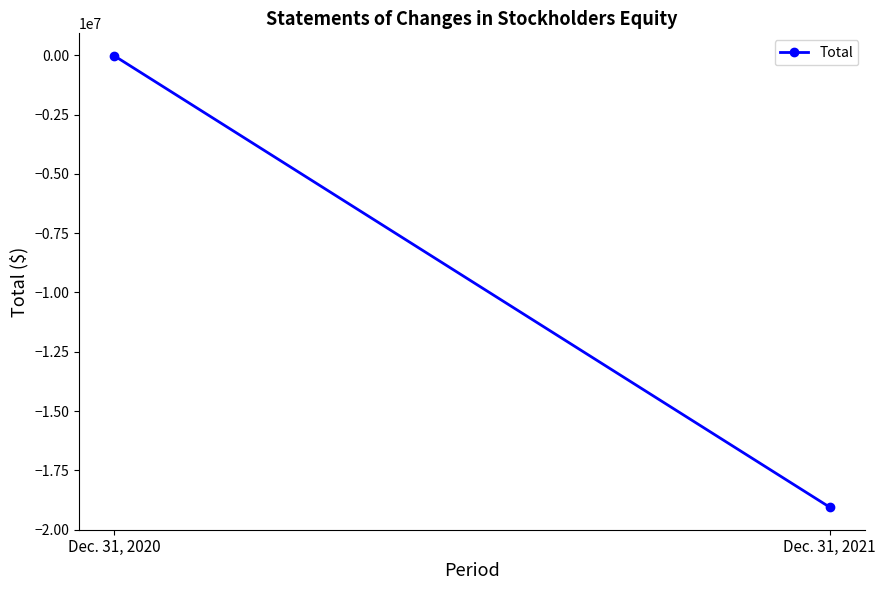

What is the greatest value displayed?

-28709